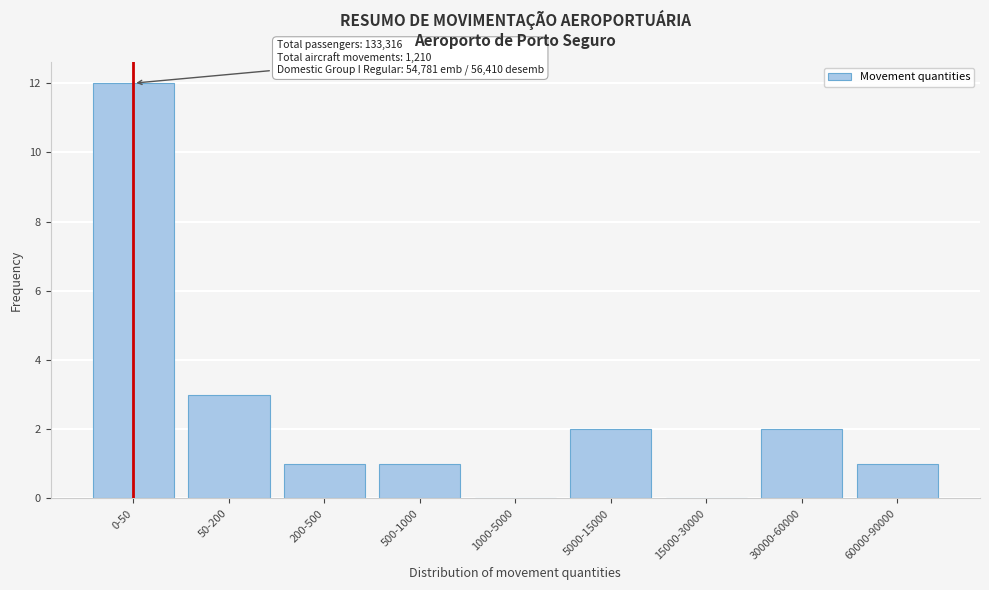

Reading left to right, what are all the values shown in this chart?

0-50=12	50-200=3	200-500=1	500-1000=1	1000-5000=0	5000-15000=2	15000-30000=0	30000-60000=2	60000-90000=1